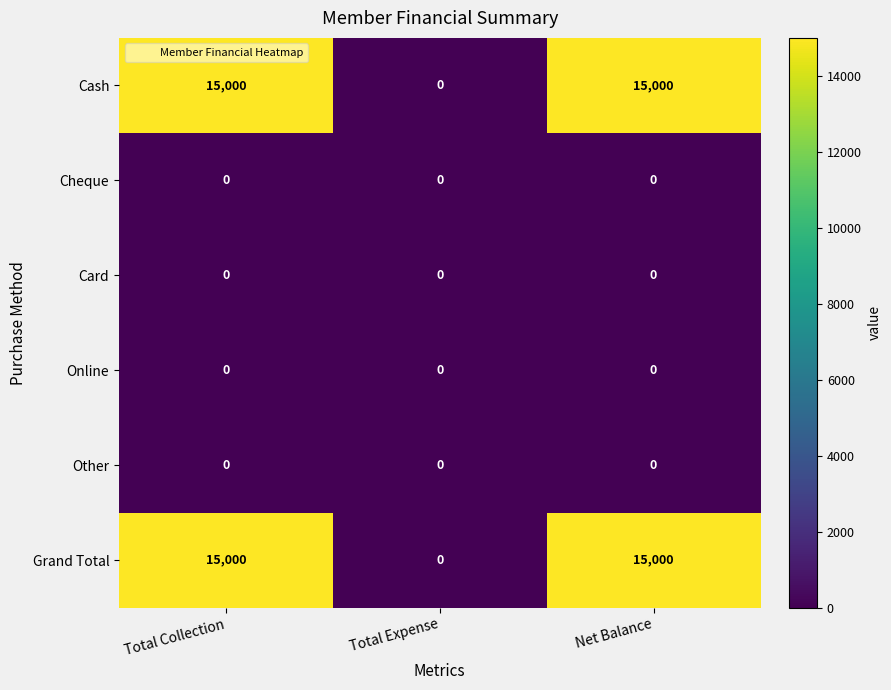

Is the value of Cheque at Total Collection greater than the value of Cash at Total Collection?

No